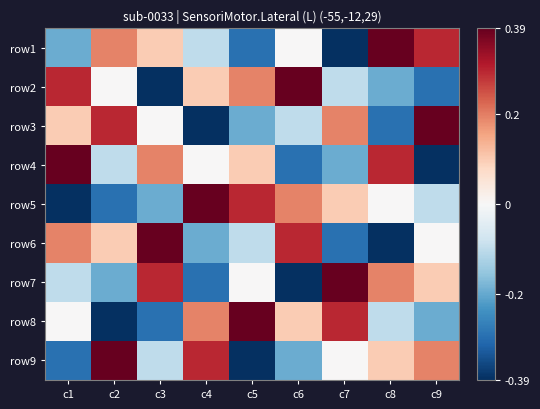

At which category does the chart reach its peak across all series?

c8